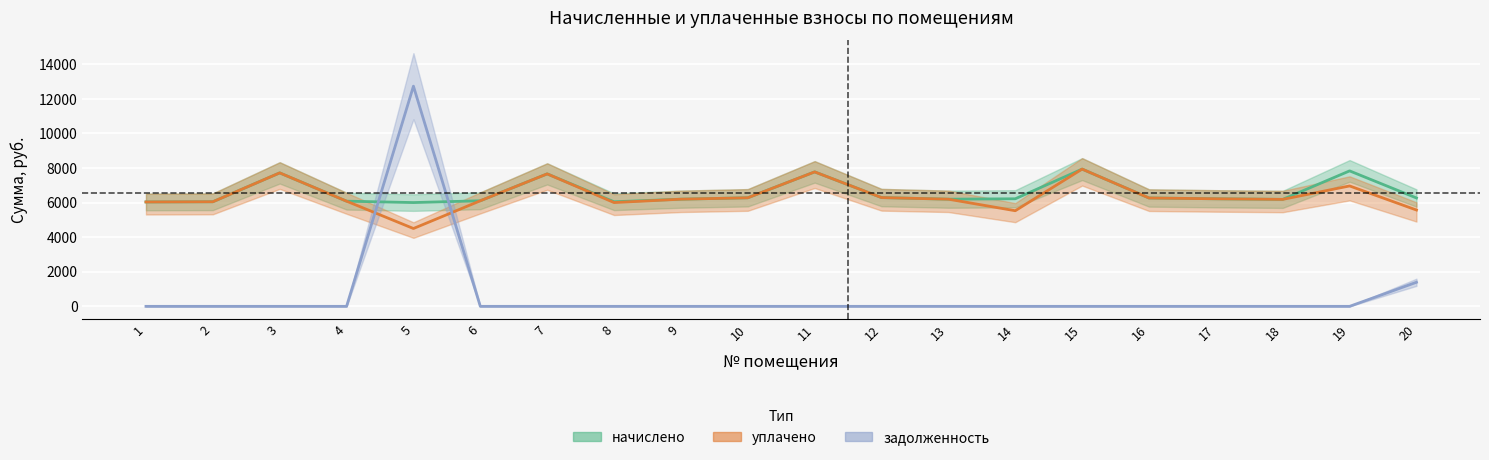

True or false: уплачено has a value of 2014.3 at 2.

False